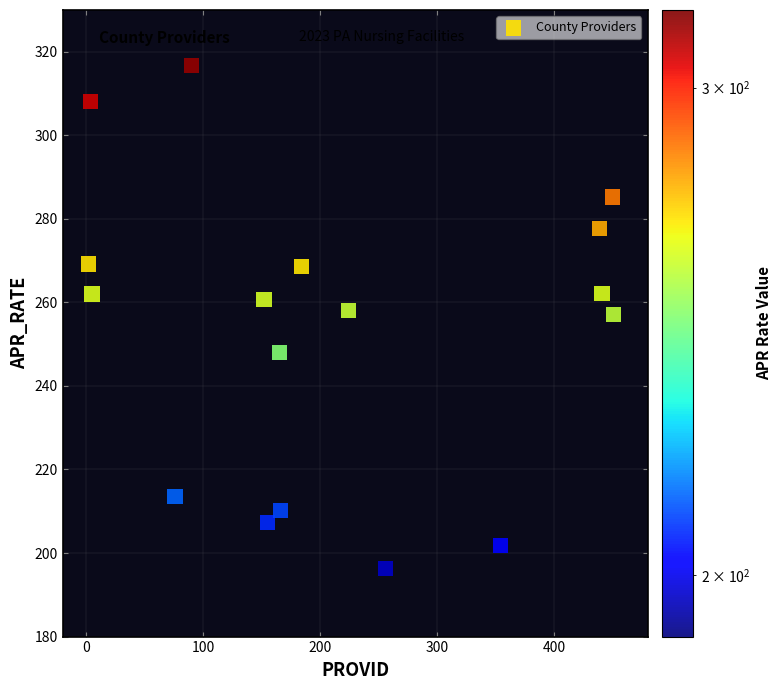

What is the range of Y values (max minus min)?

120.3